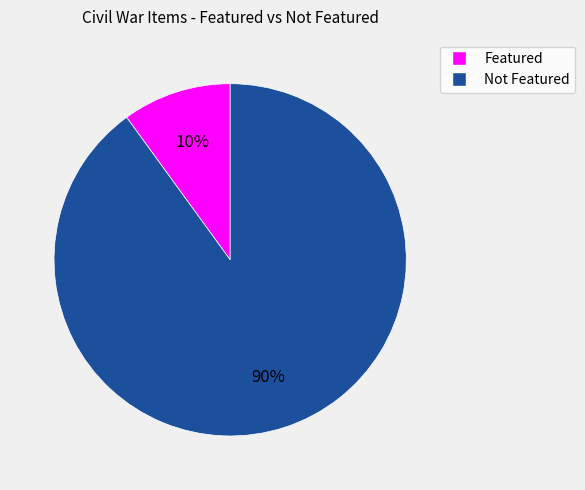

Is there any slice that represents more than half of the pie?

Yes